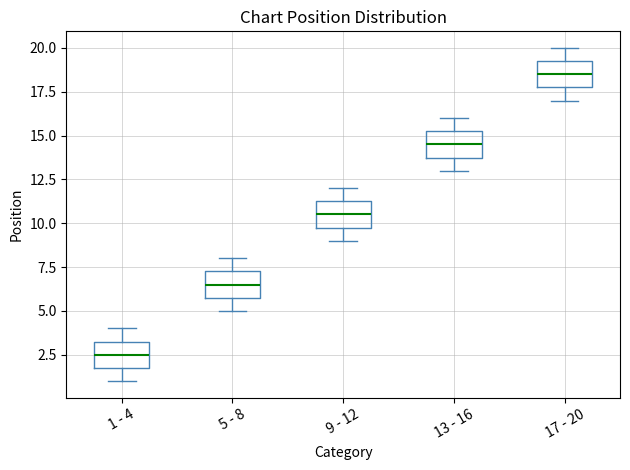

Reading left to right, transcribe this box plot: for each box, give where its median line is, the range the box spans, and where its two whiskers end, as read against the y-axis. The values are not printed on the chart, so give them approximately, as read against the axis.

1 - 4: median 2.5, box 2.0 to 3.5, whiskers 1.0 to 4.0
5 - 8: median 6.5, box 6.0 to 7.5, whiskers 5.0 to 8.0
9 - 12: median 10.5, box 10.0 to 11.5, whiskers 9.0 to 12.0
13 - 16: median 14.5, box 14.0 to 15.5, whiskers 13.0 to 16.0
17 - 20: median 18.5, box 18.0 to 19.5, whiskers 17.0 to 20.0